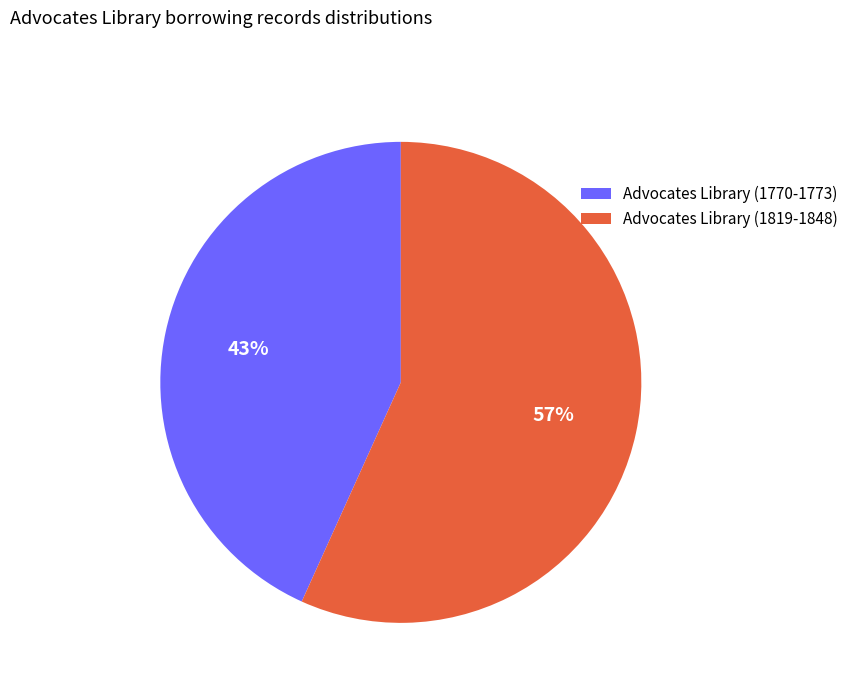

True or false: Advocates Library (1770-1773) accounts for 43% of the total.

True